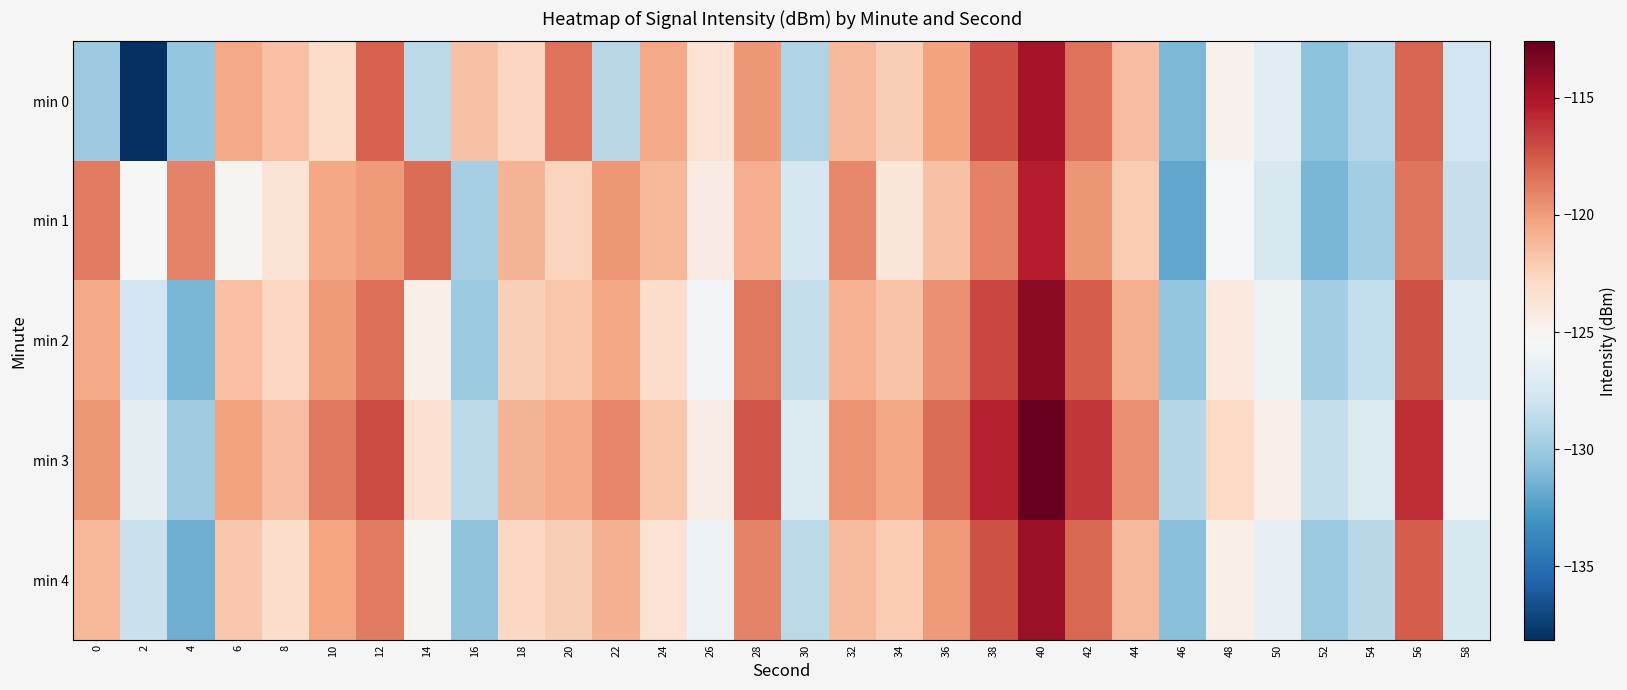

Which series has the largest total across all categories?

min 3